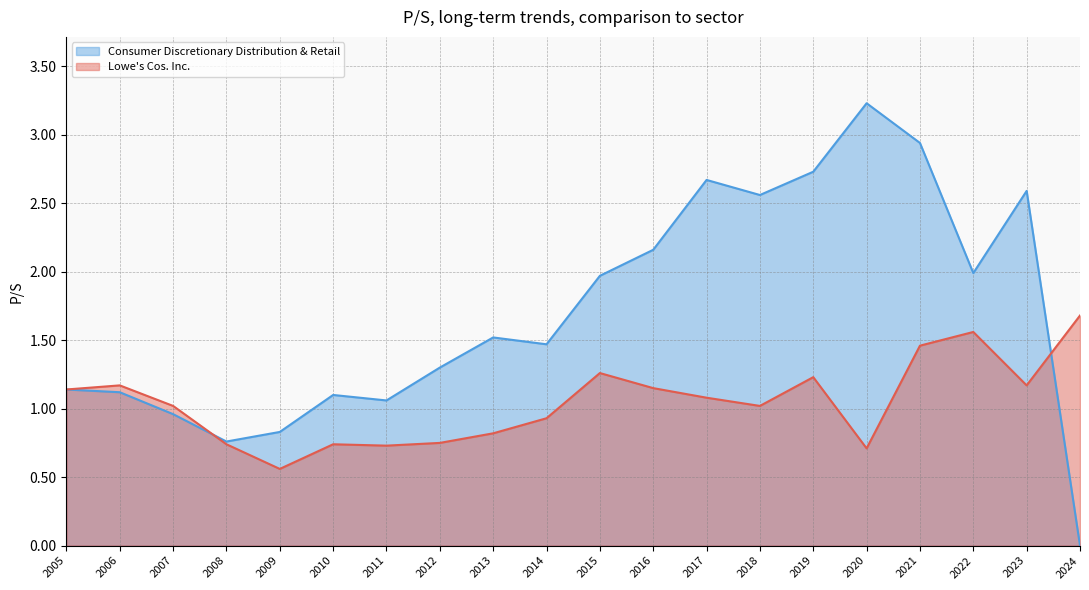

What are all the series names shown in the legend?

Consumer Discretionary Distribution & Retail, Lowe's Cos. Inc.